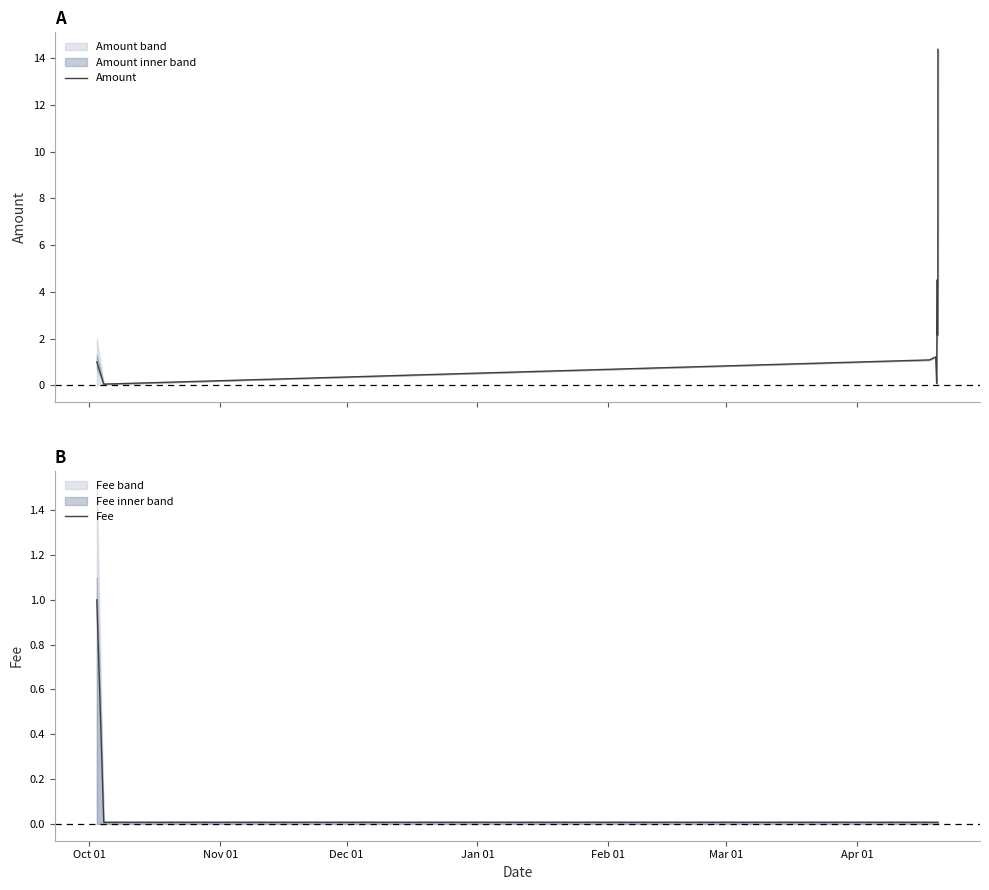

Rank the series by their maximum value, from lowest to highest.

Fee, Amount